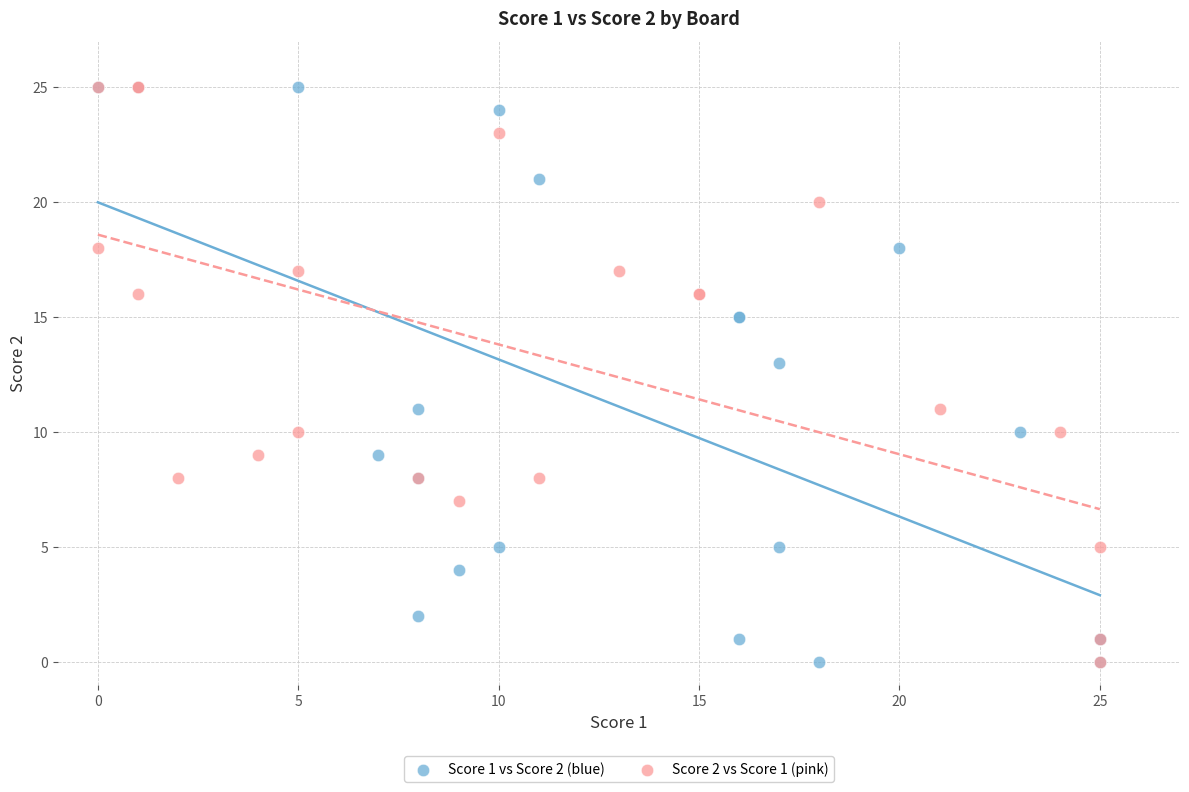

What are all the series names shown in the legend?

Score 1 vs Score 2 (blue), Score 2 vs Score 1 (pink)